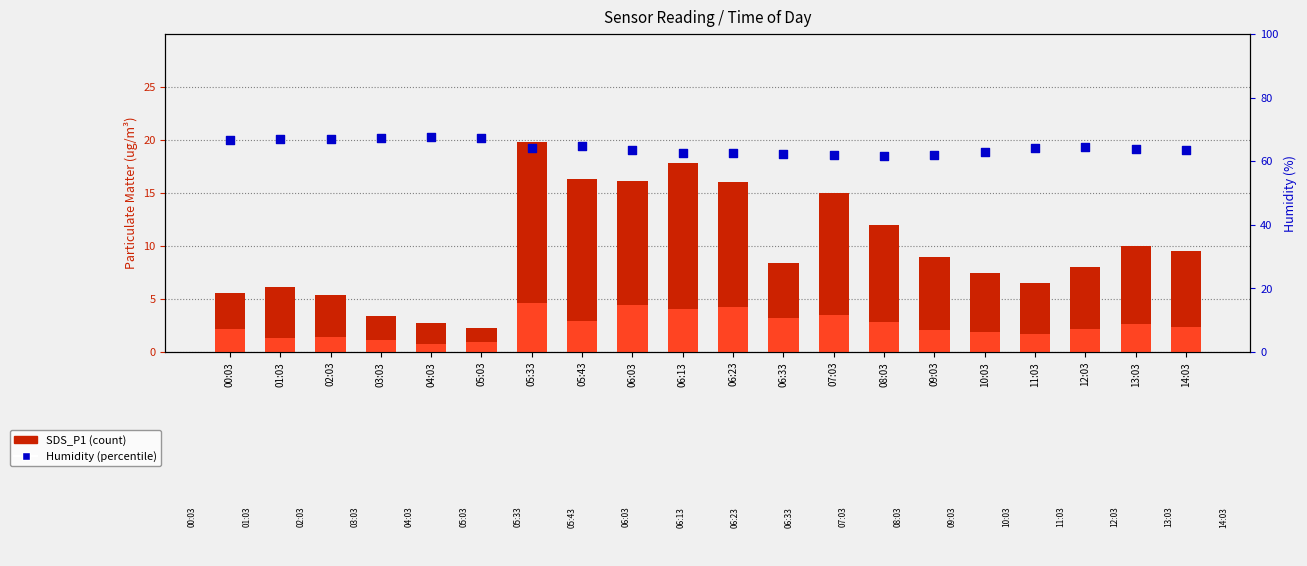

At how many categories does at least one series exceed 21?

20